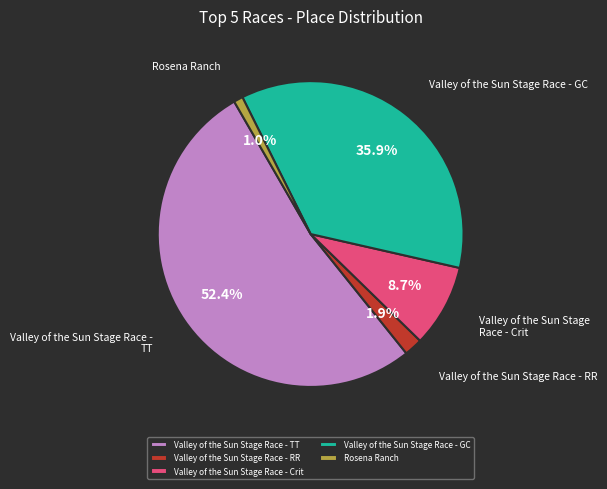

Is it true that Valley of the Sun Stage Race - RR is 2% of the pie?

True